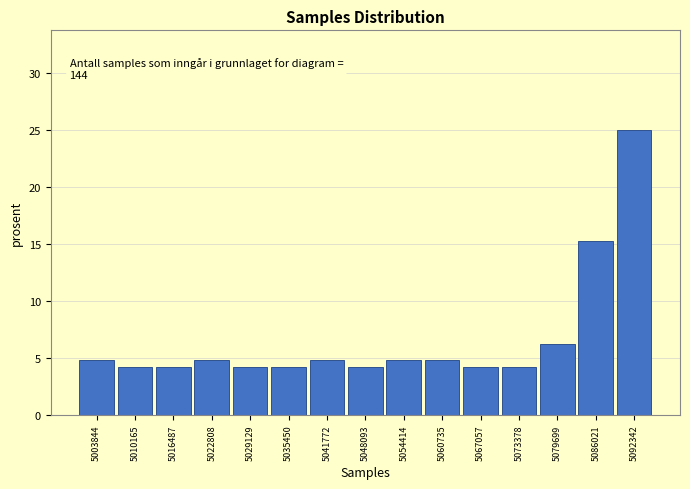

Which range on the x-axis has the tallest bar?

5089000 to 5096000